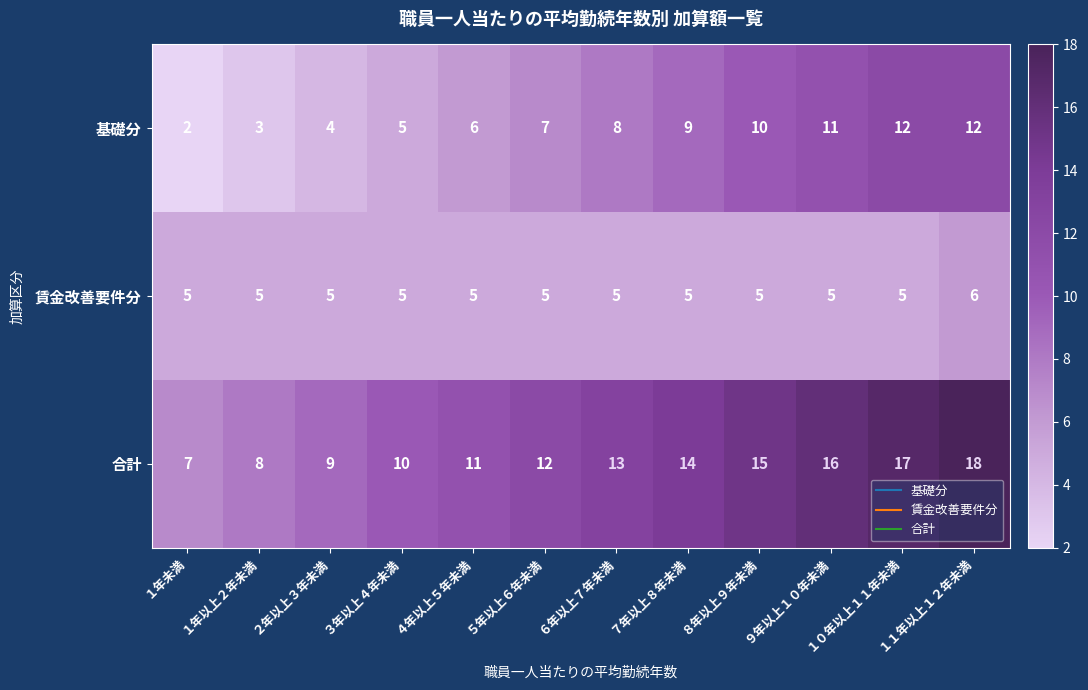

Rank the series by their average value, from highest to lowest.

合計, 基礎分, 賃金改善要件分